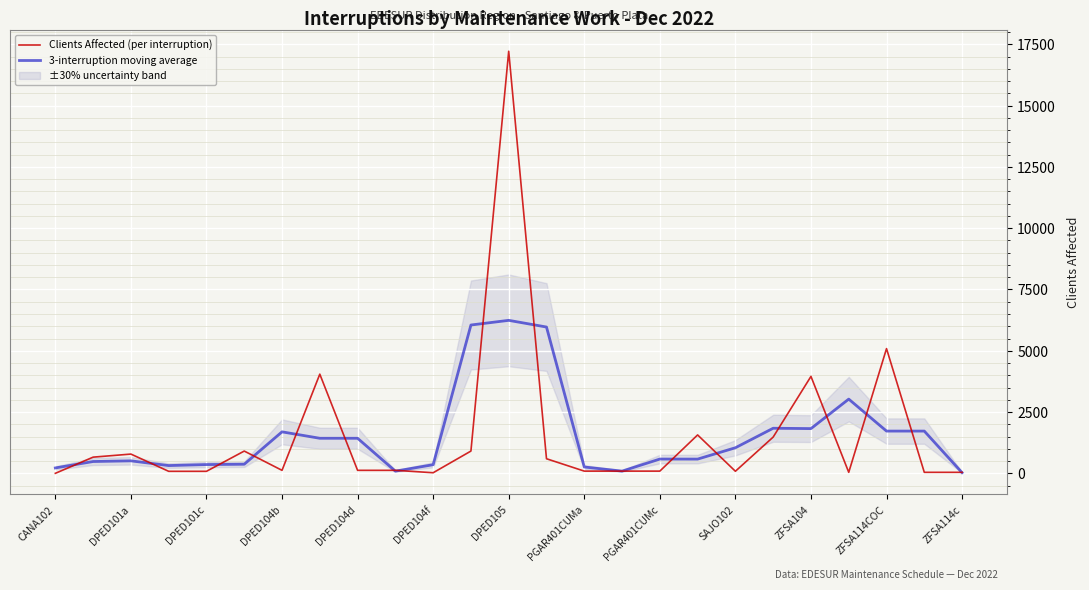

What is the total value across all series at 21?

3070.0